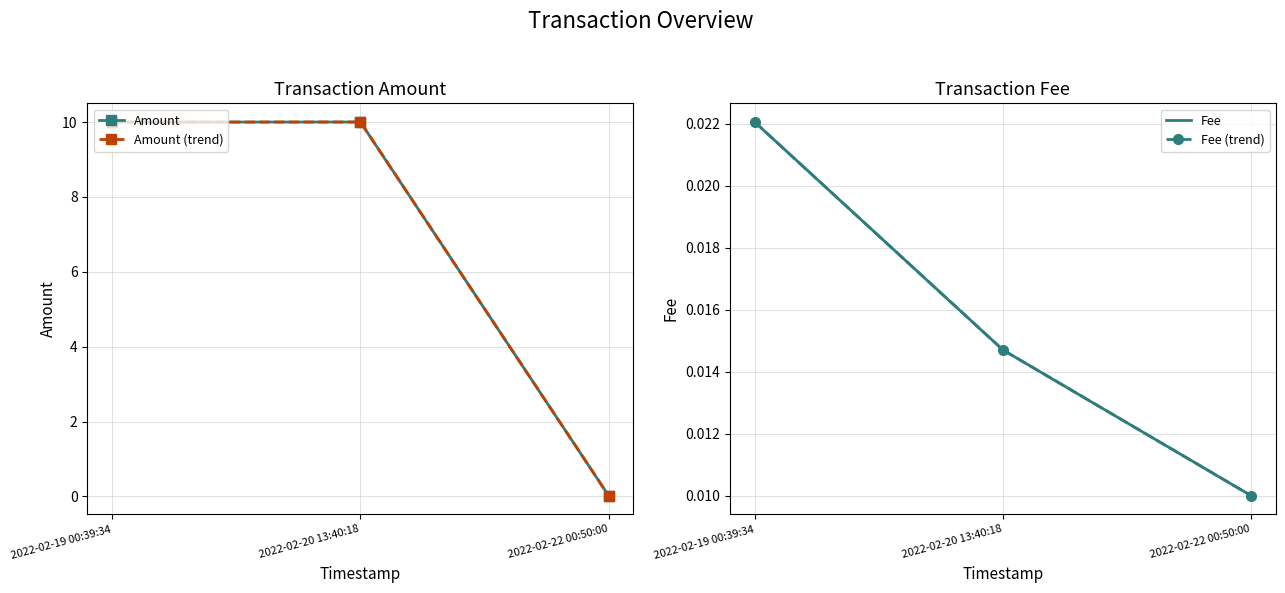

Reading left to right, what are all the values shown in this chart?

Amount: 10.0	10.0	0.0
Amount (trend): 10.0	10.0	0.0
Fee: 0.0	0.0	0.0
Fee (trend): 0.0	0.0	0.0